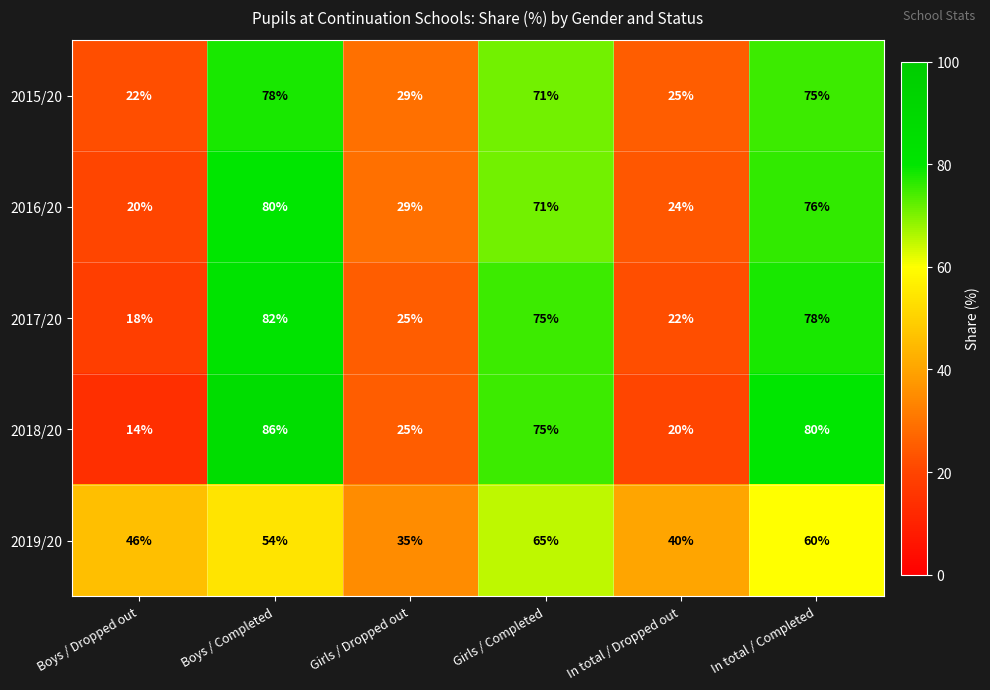

Read the 2015/20 value at Boys / Completed, to the nearest 5.

80